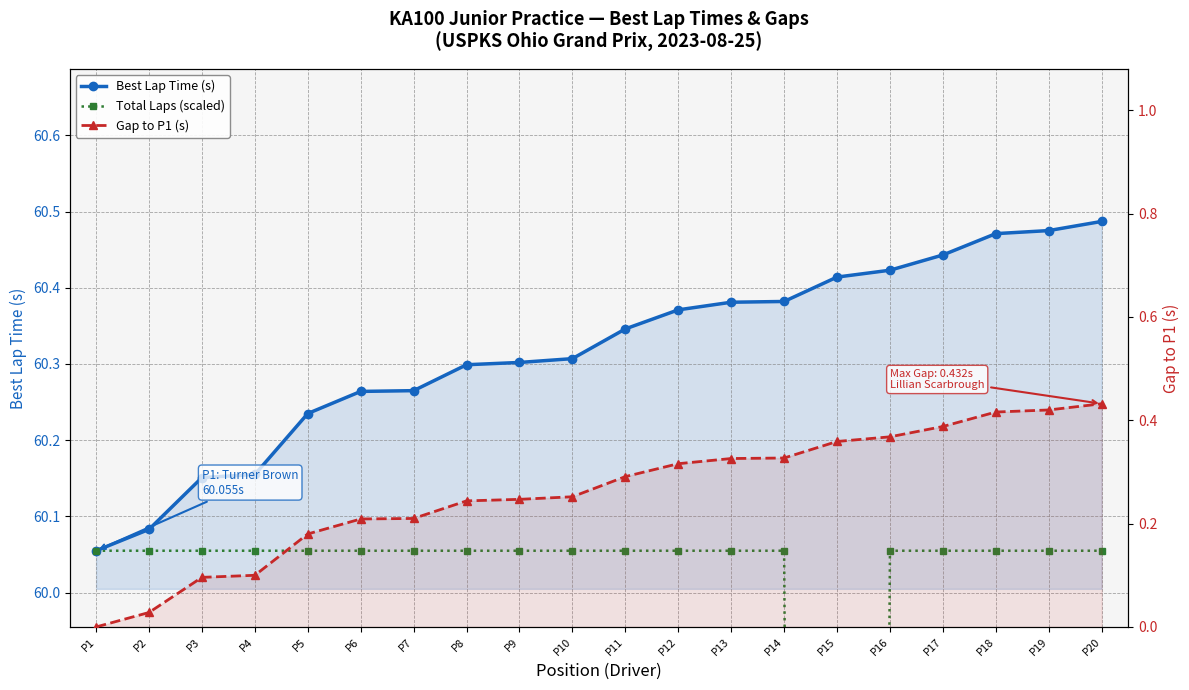

How many values in Gap to P1 (s) are above zero?

19